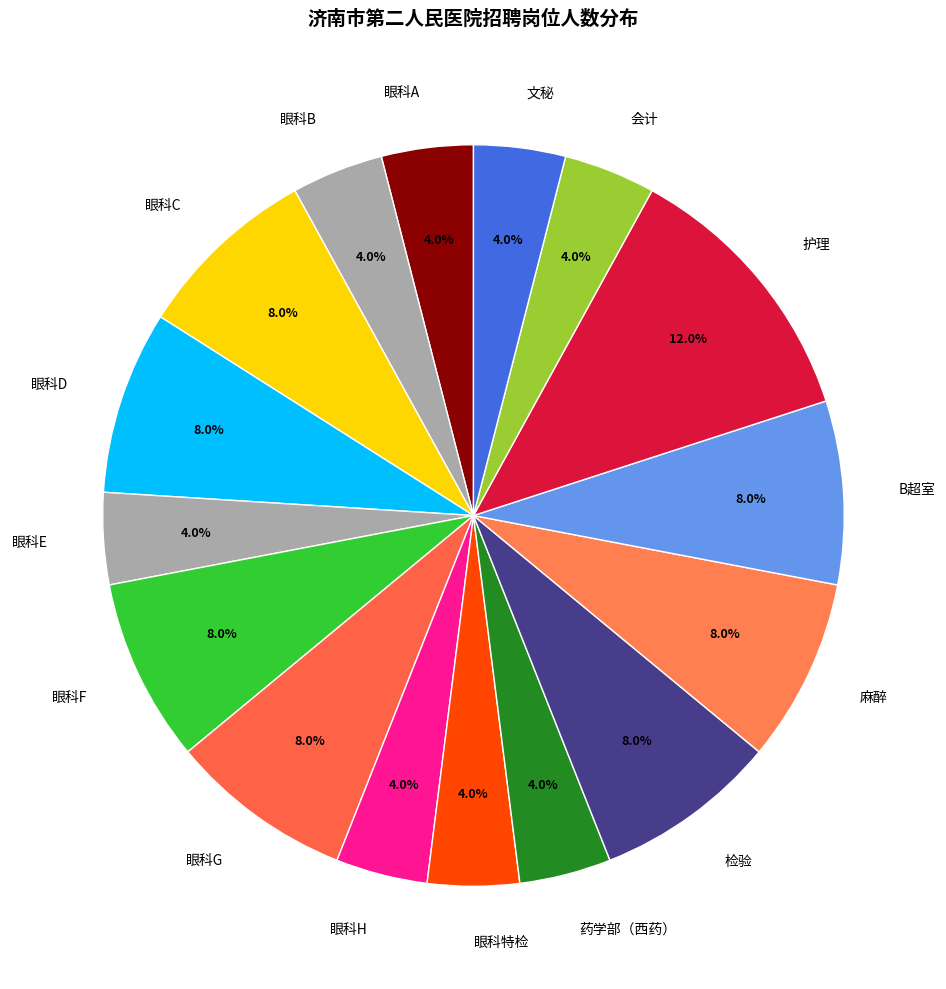

Between B超室 and 会计, which is larger?

B超室